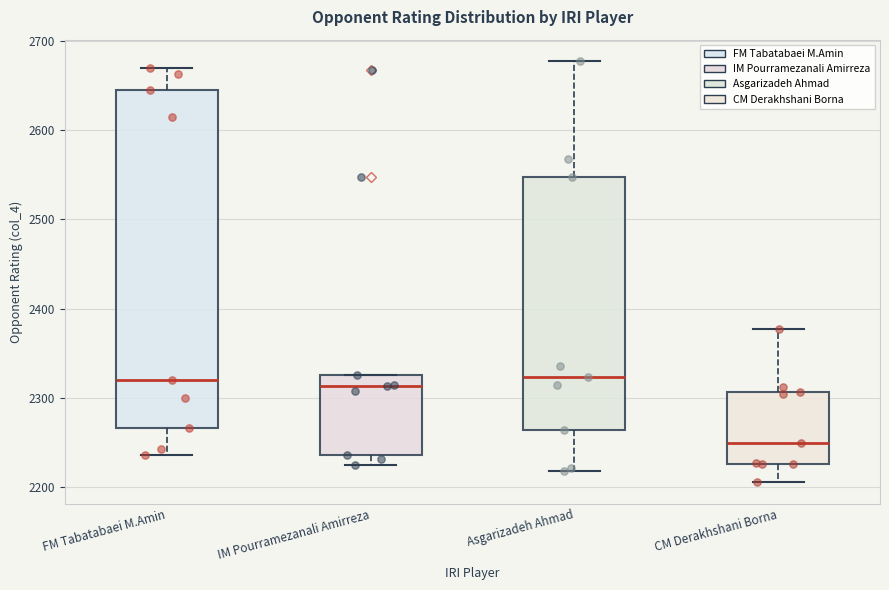

Reading left to right, transcribe this box plot: for each box, give where its median line is, the range the box spans, and where its two whiskers end, as read against the y-axis. The values are not printed on the chart, so give them approximately, as read against the axis.

FM Tabatabaei M.Amin: median 2320, box 2270 to 2650, whiskers 2240 to 2670
IM Pourramezanali Amirreza: median 2310, box 2240 to 2330, whiskers 2230 to 2330
Asgarizadeh Ahmad: median 2320, box 2260 to 2550, whiskers 2220 to 2680
CM Derakhshani Borna: median 2250, box 2230 to 2310, whiskers 2210 to 2380